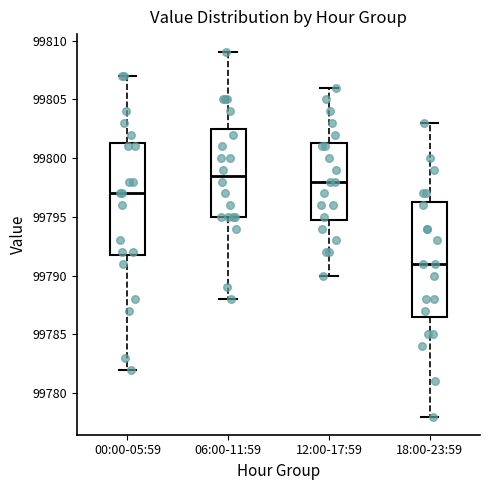

Which box has the lowest median line?

18:00-23:59